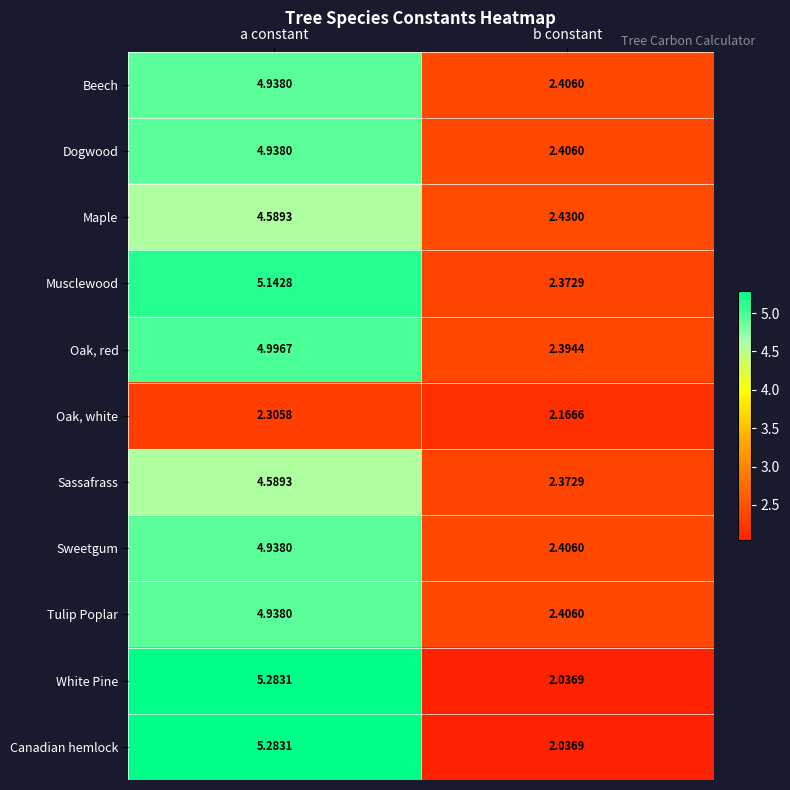

At which category is the sum across all series the highest?

a constant